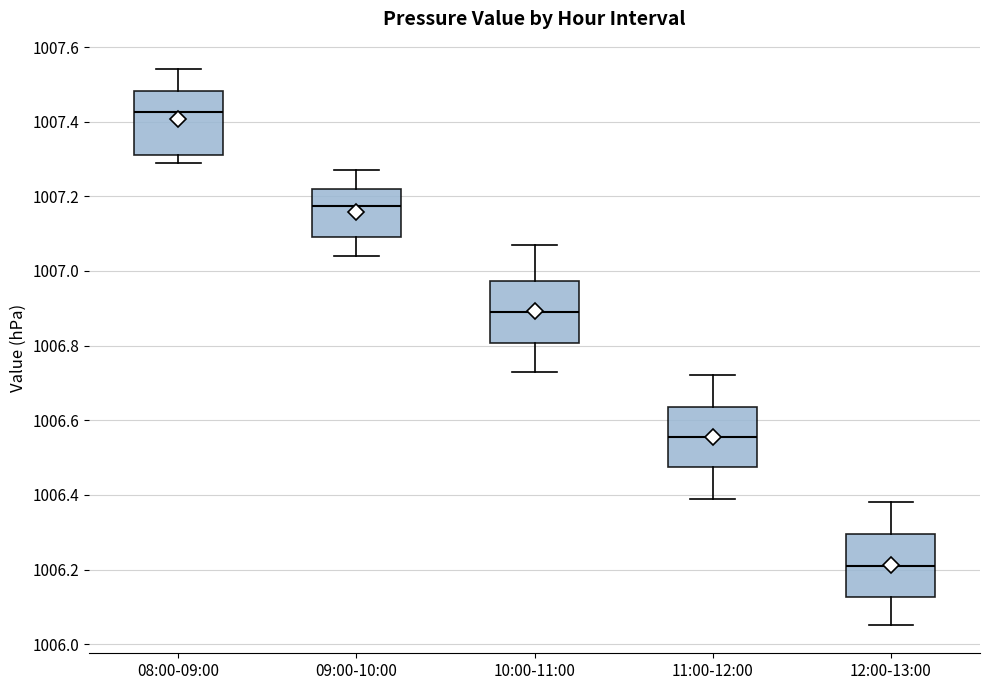

Where does the upper whisker of the box for 10:00-11:00 end on the y-axis? The values are not printed on the chart, so give them approximately, as read against the axis.

1007.08